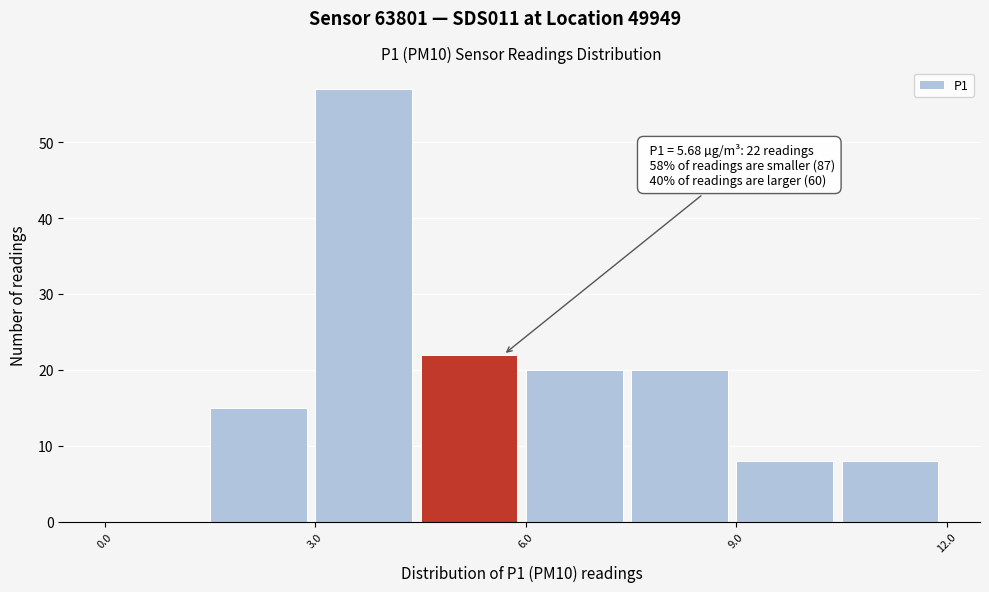

Around what value on the x-axis is the tallest bar? Give the approximate position of its centre, as read against the axis.

3.5